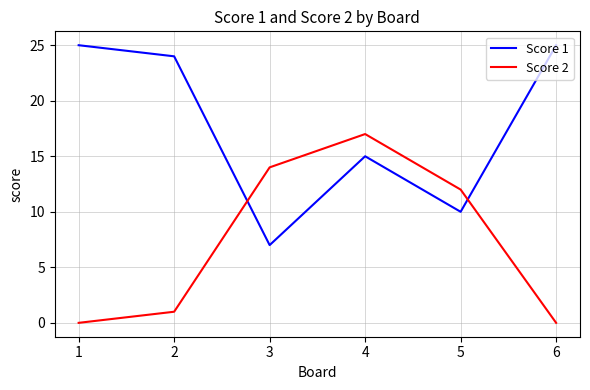

What is the spread (max minus min) of values at 3?

7